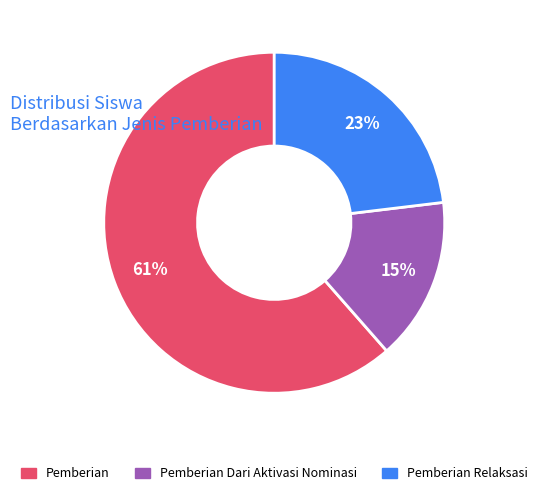

Is there any slice that represents more than half of the pie?

Yes